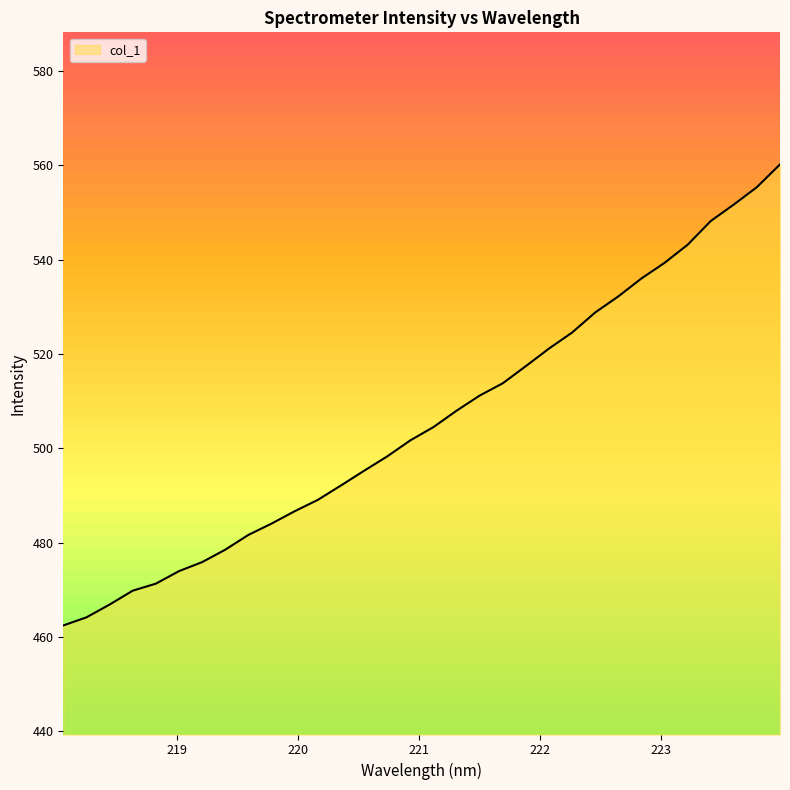

What is the ratio of the value at 222.4538 to the value at 223.0264?

1.0